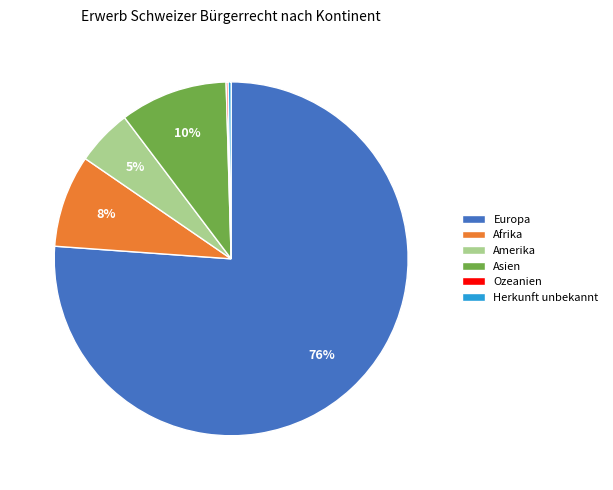

Combined, do Europa and Asien account for over 50%?

Yes